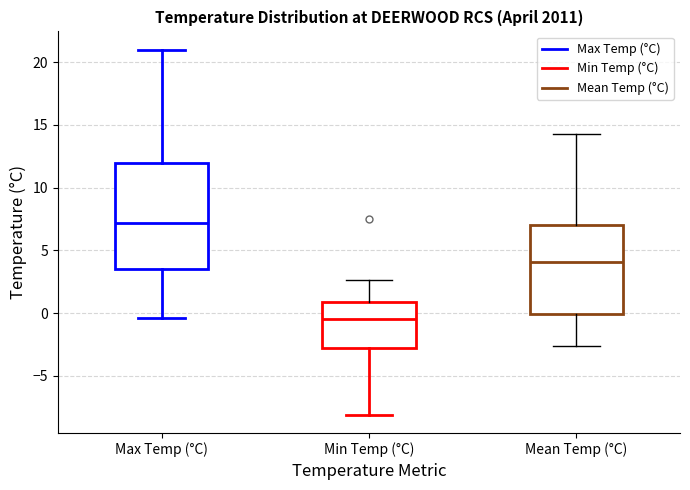

Reading left to right, read every box against the y-axis: the position of its median line, the range the box covers, and the ends of its whiskers. The values are not printed on the chart, so give them approximately, as read against the axis.

Max Temp (°C): median 7.0, box 3.5 to 12.0, whiskers -0.5 to 21.0
Min Temp (°C): median -0.5, box -3.0 to 1.0, whiskers -8.0 to 2.5
Mean Temp (°C): median 4.0, box 0.0 to 7.0, whiskers -2.5 to 14.5